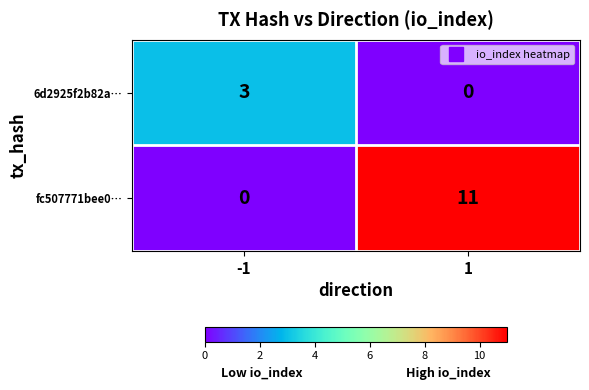

Reading left to right, transcribe all the data shown in this chart.

6d2925f2b82a…: 3	0
fc507771bee0…: 0	11